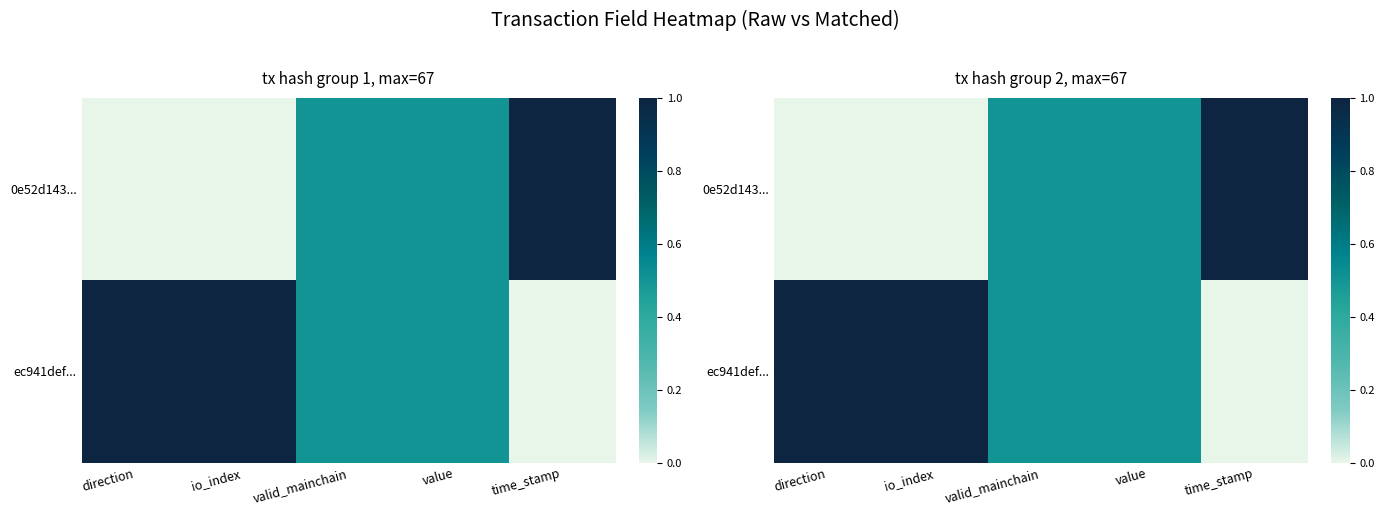

Is the value of 0e52d143... at value greater than the value of ec941def... at value?

No